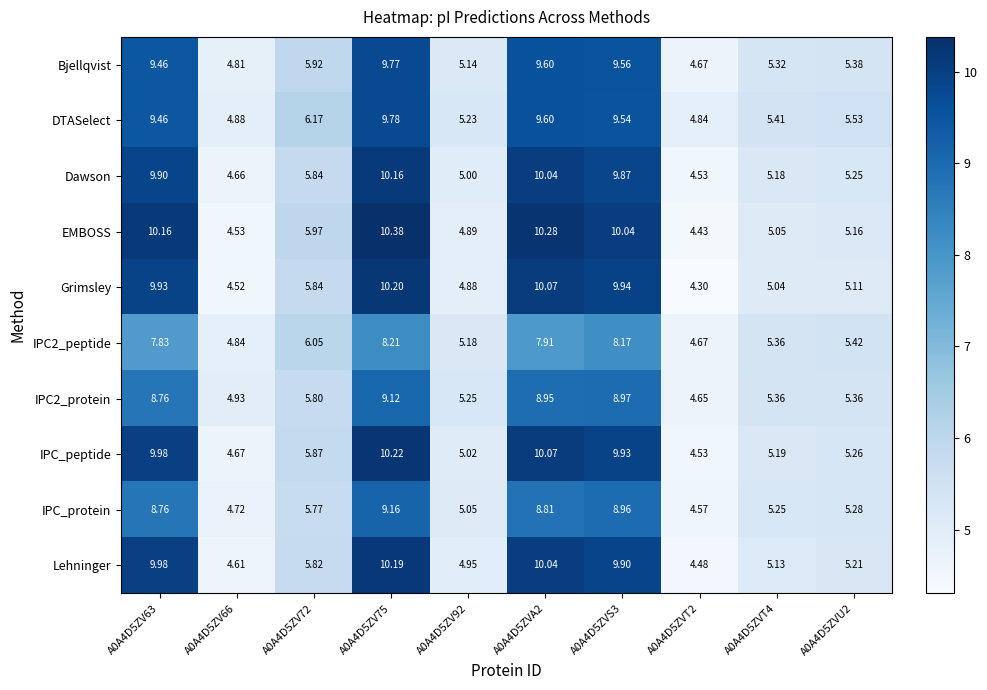

Which series has the widest spread of values?

EMBOSS